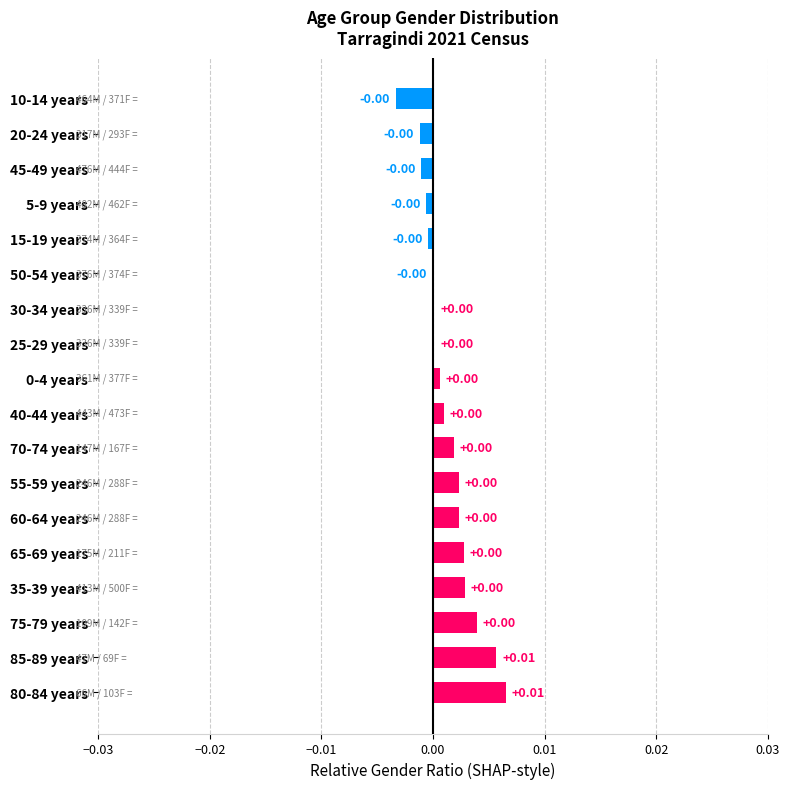

Which has a higher value, 85-89 years or 25-29 years?

85-89 years